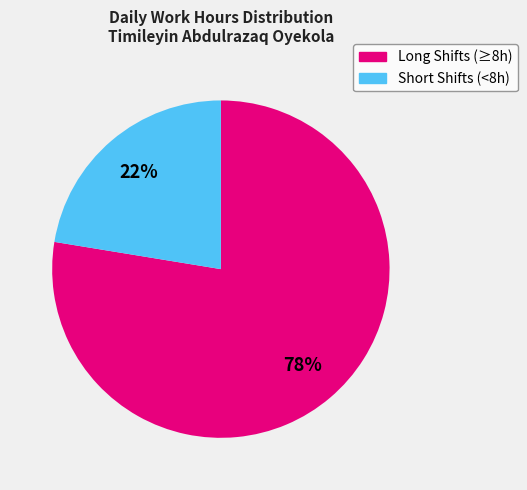

Is there any slice that represents more than half of the pie?

Yes